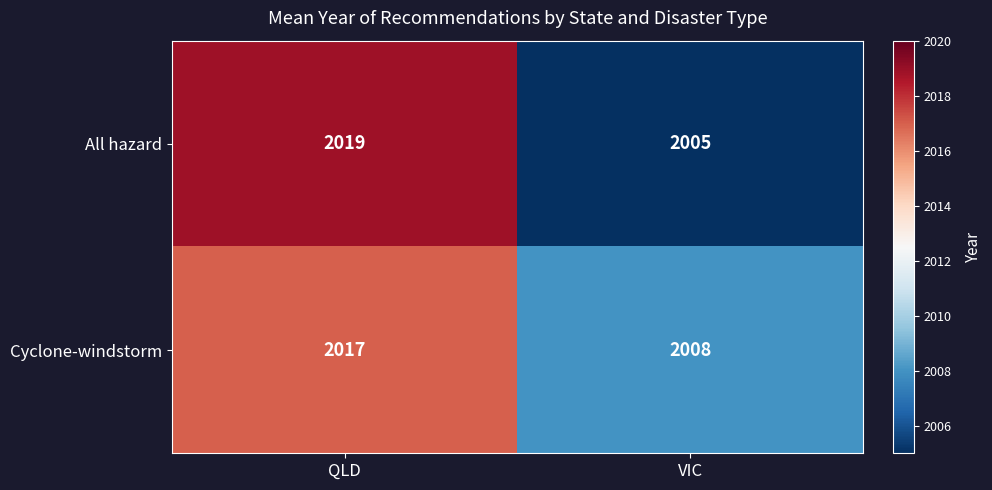

Rank the series at QLD from lowest to highest value.

Cyclone-windstorm, All hazard